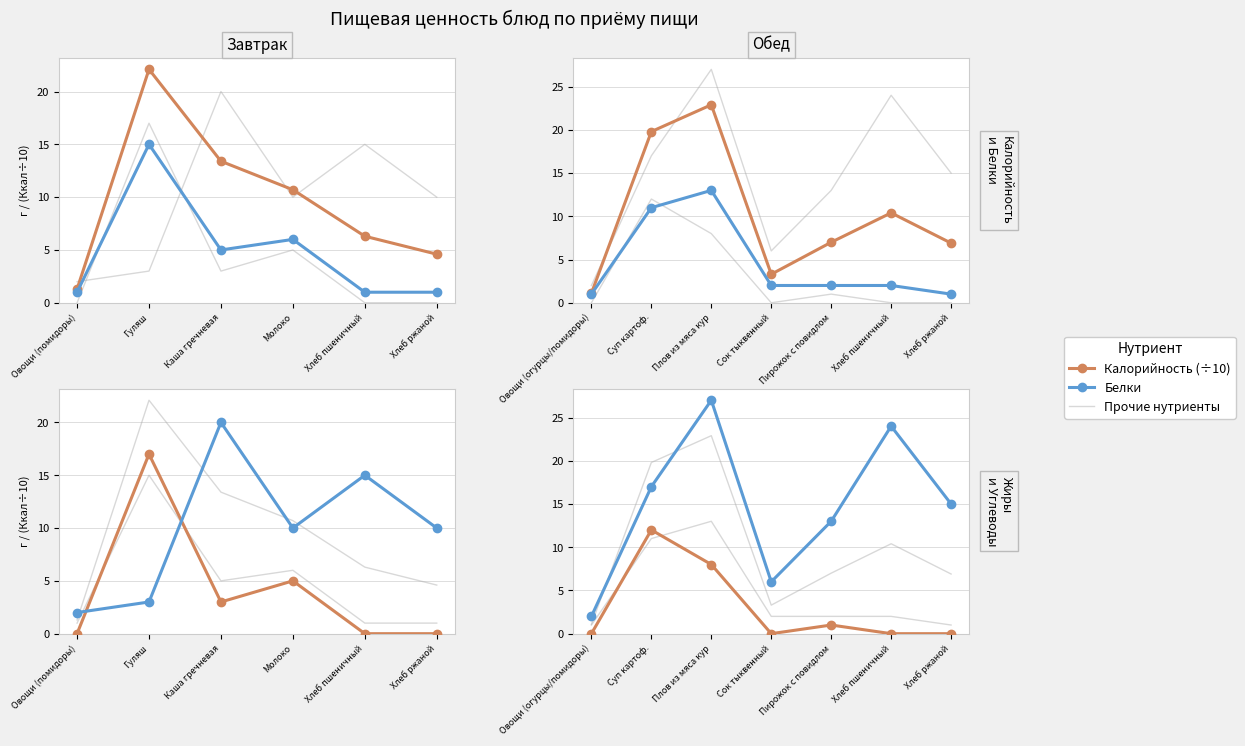

What is the value of the Белки point at the 7th from the left?

1.0